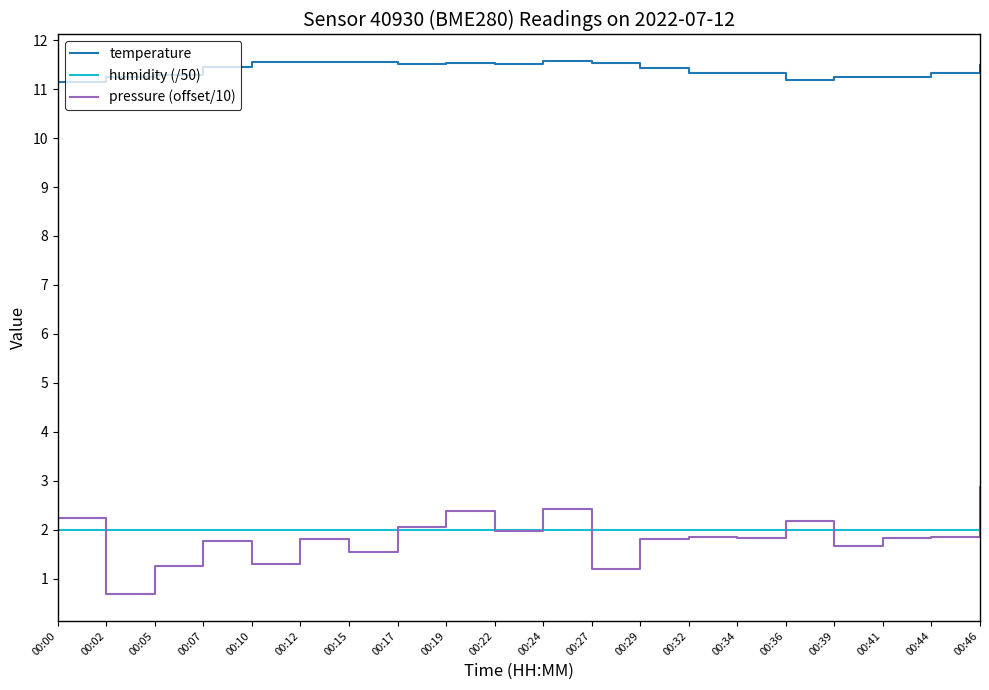

What is the spread (max minus min) of values at 00:17?

9.5